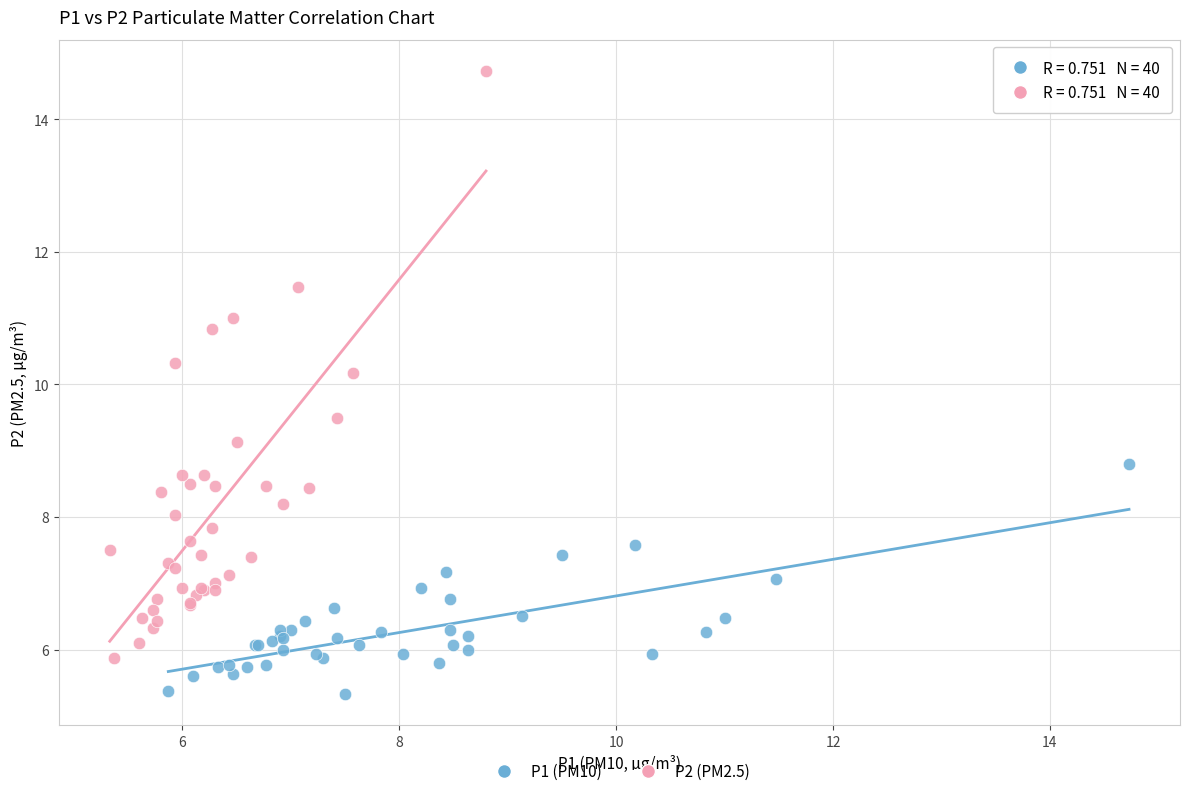

What are all the series names shown in the legend?

P1 (PM10), P2 (PM2.5)